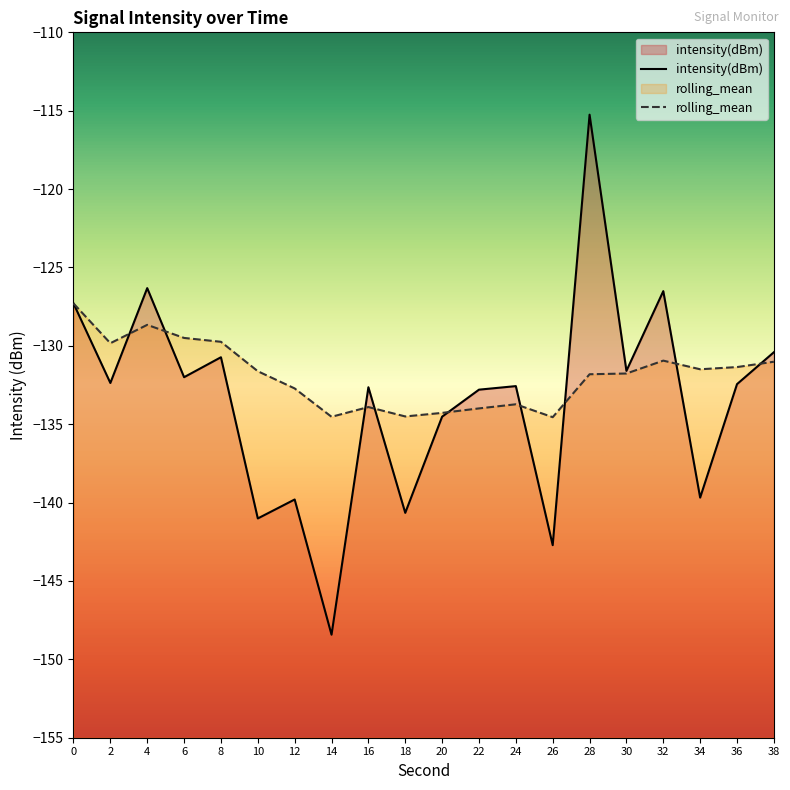

The value of intensity(dBm) at 12 is -139.8. True or false?

True